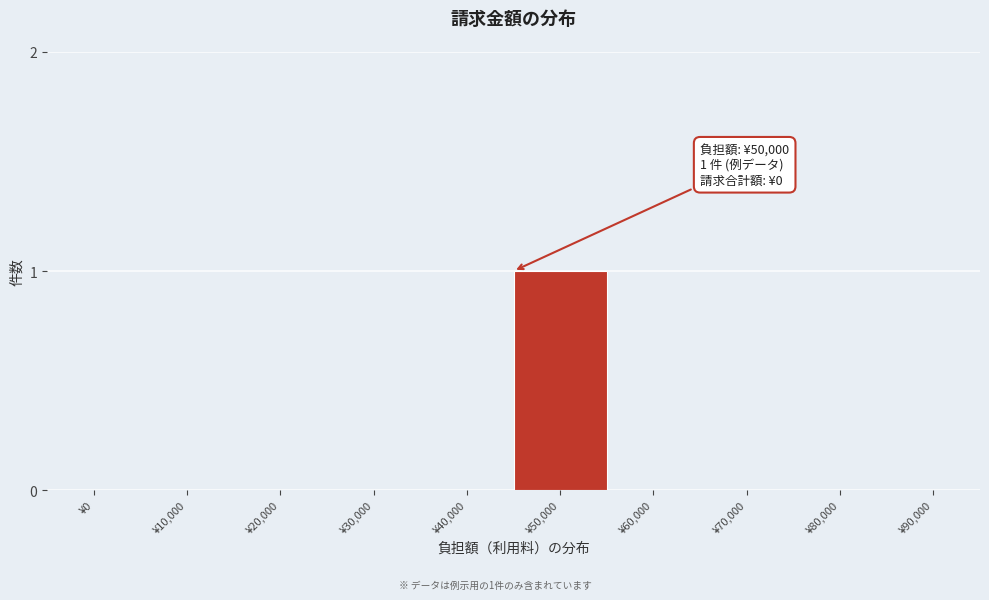

Reading right to left, what are all the values shown in this chart?

¥90,000=0	¥80,000=0	¥70,000=0	¥60,000=0	¥50,000=1	¥40,000=0	¥30,000=0	¥20,000=0	¥10,000=0	¥0=0